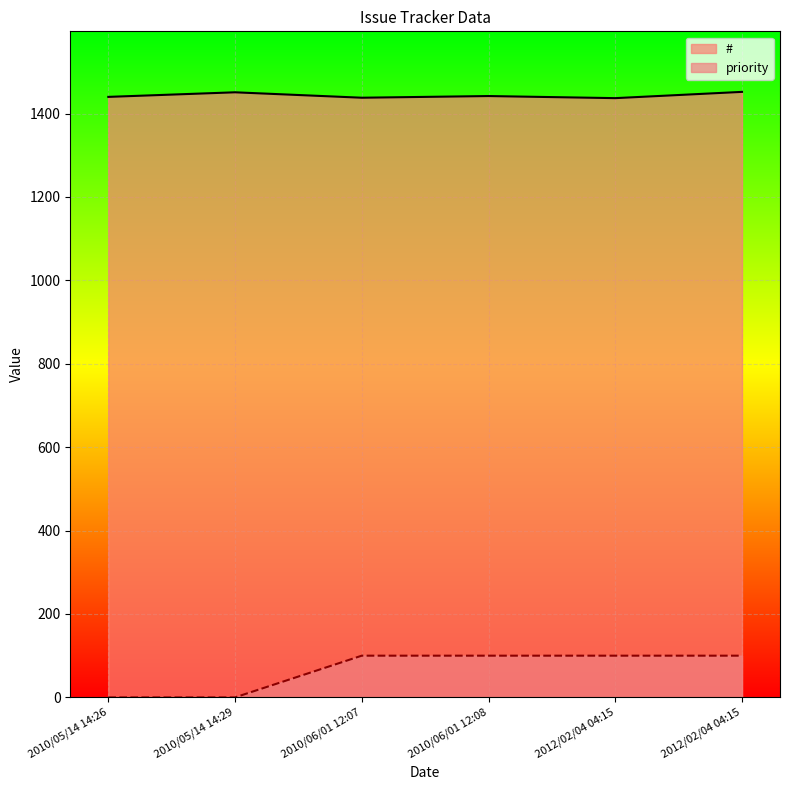

Which series changed the most between 2012/02/04 04:15 and 2010/06/01 12:08?

#